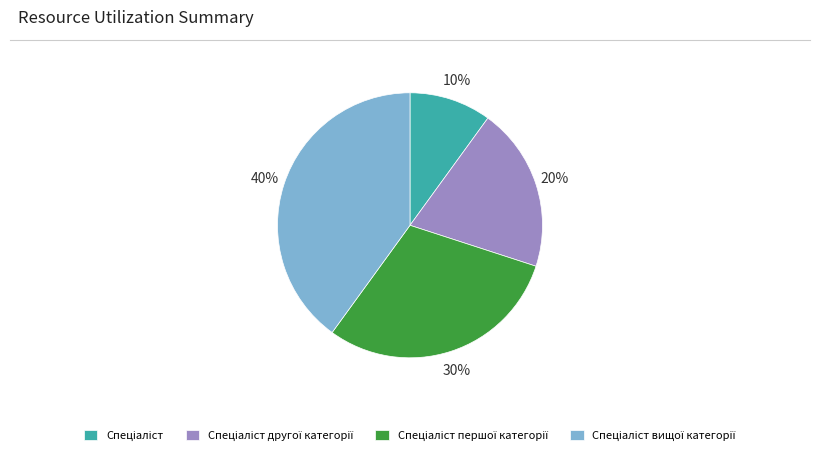

Does any single category account for the majority?

No